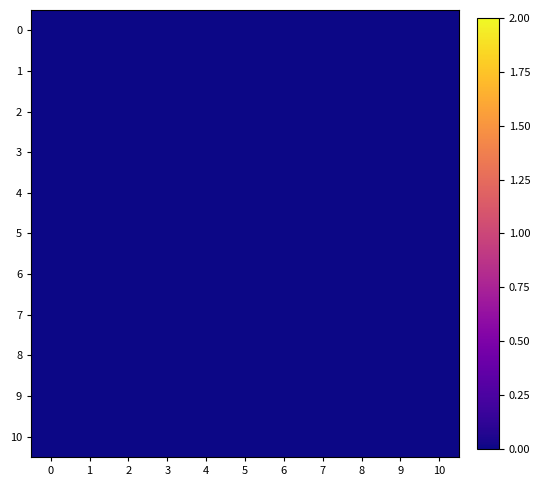

Rank the series by their maximum value, from highest to lowest.

10, 9, 8, 7, 6, 5, 4, 3, 2, 1, 0